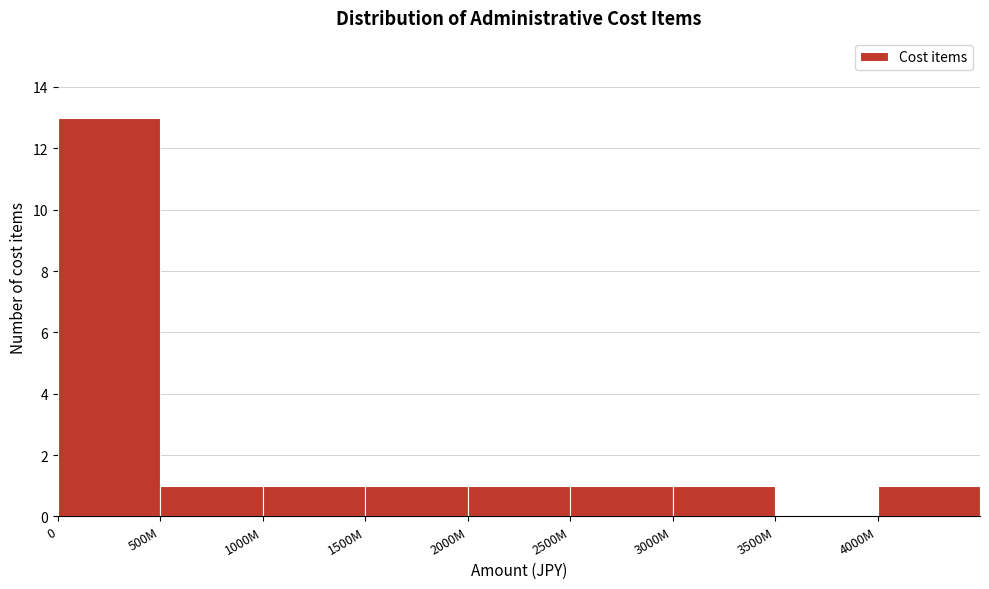

Reading left to right, list all the values displayed in this chart.

0=13	500M=1	1000M=1	1500M=1	2000M=1	2500M=1	3000M=1	3500M=0	4000M=1